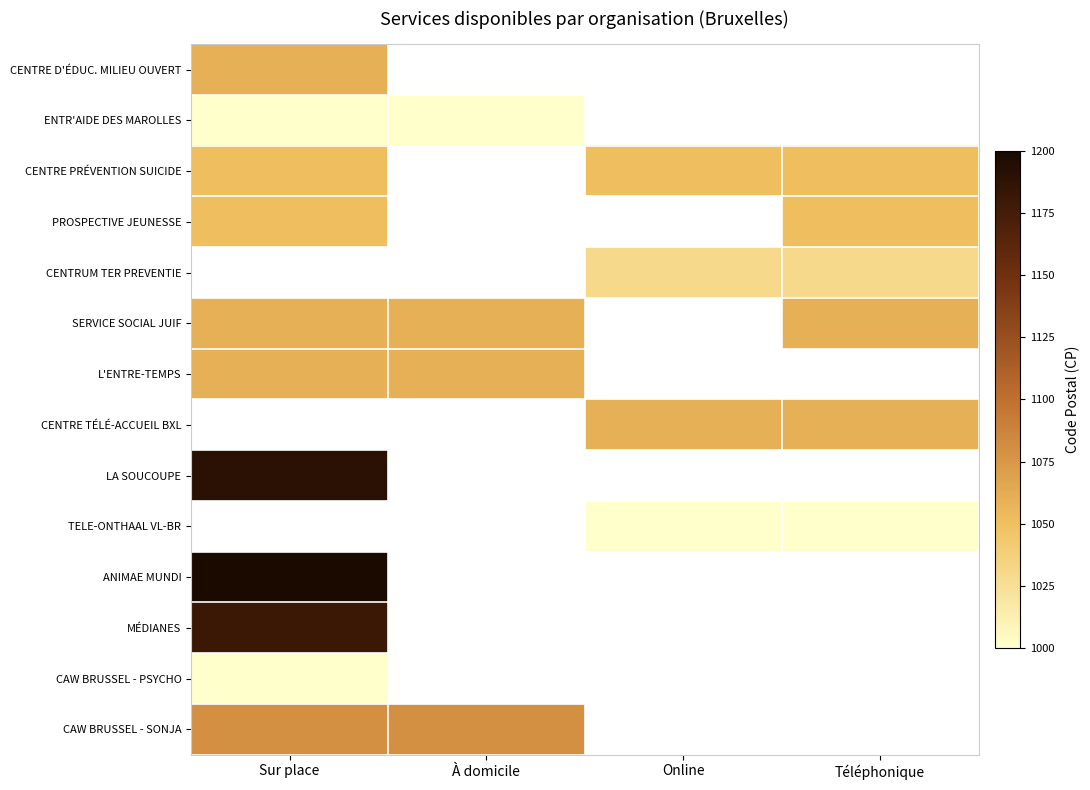

The value of ANIMAE MUNDI at Sur place is 1200.0. True or false?

True